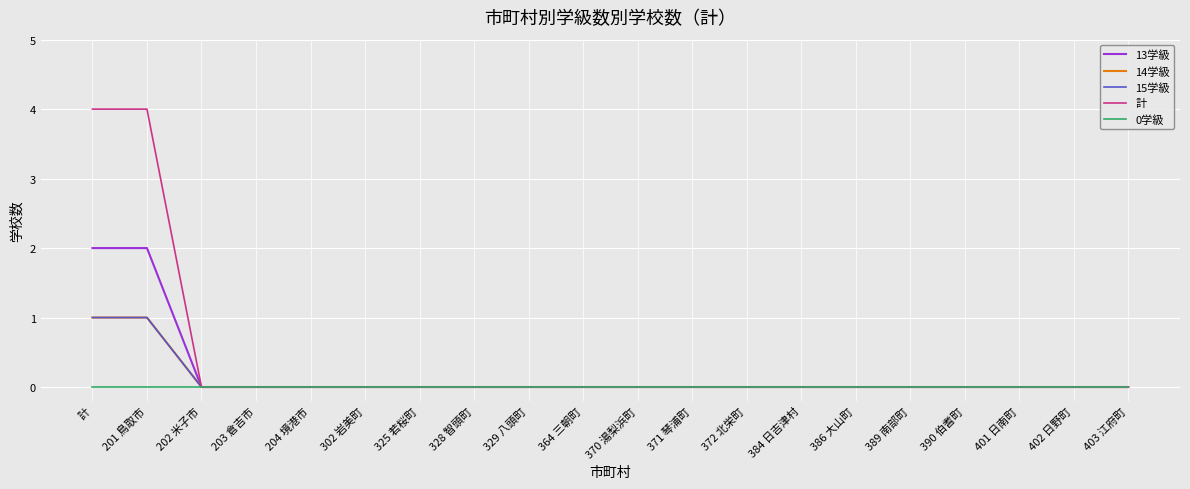

Is this an area chart (filled region under the line)?

No